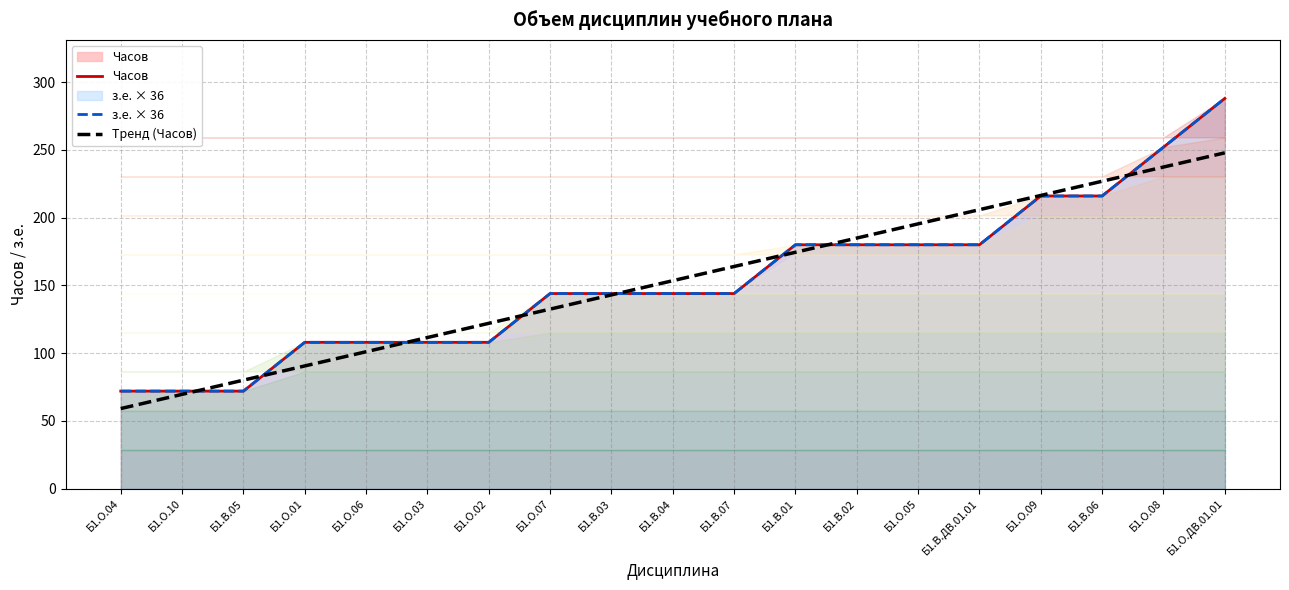

What is the difference between the highest and lowest values at Б1.В.02?

4.9